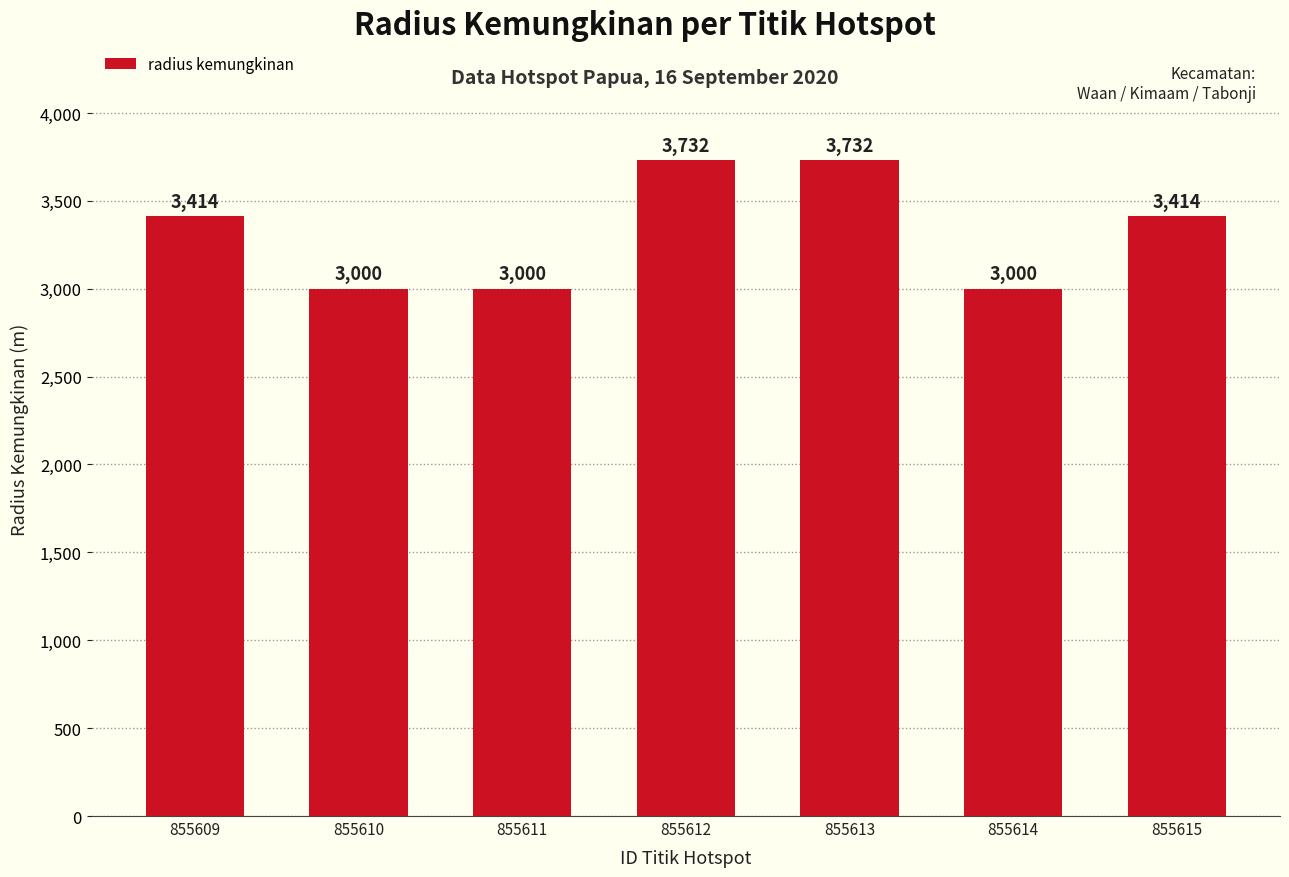

Reading left to right, list all the values displayed in this chart.

855609=3414	855610=3000	855611=3000	855612=3732	855613=3732	855614=3000	855615=3414